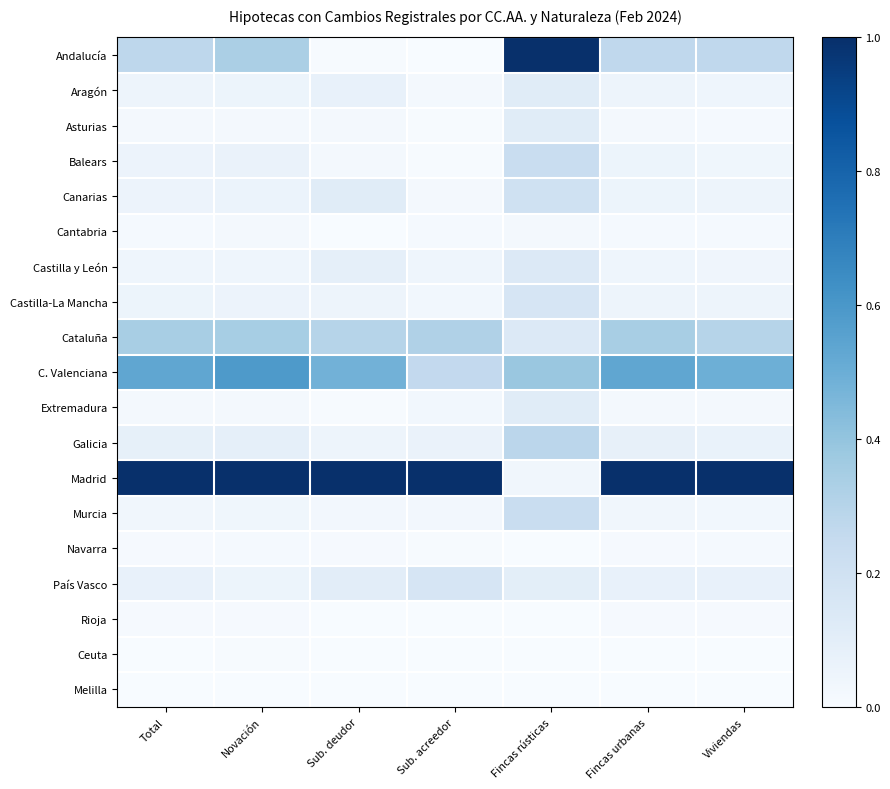

Reading left to right, list all the values displayed in this chart.

Andalucía: Total=0.3	Novación=0.3	Sub. deudor=0.0	Sub. acreedor=0.0	Fincas rústicas=1.0	Fincas urbanas=0.3	Viviendas=0.3
Aragón: Total=0.0	Novación=0.1	Sub. deudor=0.1	Sub. acreedor=0.0	Fincas rústicas=0.1	Fincas urbanas=0.0	Viviendas=0.0
Asturias: Total=0.0	Novación=0.0	Sub. deudor=0.0	Sub. acreedor=0.0	Fincas rústicas=0.1	Fincas urbanas=0.0	Viviendas=0.0
Balears: Total=0.1	Novación=0.1	Sub. deudor=0.0	Sub. acreedor=0.0	Fincas rústicas=0.2	Fincas urbanas=0.1	Viviendas=0.0
Canarias: Total=0.1	Novación=0.1	Sub. deudor=0.1	Sub. acreedor=0.0	Fincas rústicas=0.2	Fincas urbanas=0.1	Viviendas=0.0
Cantabria: Total=0.0	Novación=0.0	Sub. deudor=0.0	Sub. acreedor=0.0	Fincas rústicas=0.0	Fincas urbanas=0.0	Viviendas=0.0
Castilla y León: Total=0.0	Novación=0.0	Sub. deudor=0.1	Sub. acreedor=0.0	Fincas rústicas=0.1	Fincas urbanas=0.0	Viviendas=0.0
Castilla-La Mancha: Total=0.1	Novación=0.1	Sub. deudor=0.0	Sub. acreedor=0.0	Fincas rústicas=0.2	Fincas urbanas=0.1	Viviendas=0.1
Cataluña: Total=0.3	Novación=0.3	Sub. deudor=0.3	Sub. acreedor=0.3	Fincas rústicas=0.1	Fincas urbanas=0.3	Viviendas=0.3
C. Valenciana: Total=0.5	Novación=0.6	Sub. deudor=0.5	Sub. acreedor=0.3	Fincas rústicas=0.4	Fincas urbanas=0.5	Viviendas=0.5
Extremadura: Total=0.0	Novación=0.0	Sub. deudor=0.0	Sub. acreedor=0.0	Fincas rústicas=0.1	Fincas urbanas=0.0	Viviendas=0.0
Galicia: Total=0.1	Novación=0.1	Sub. deudor=0.0	Sub. acreedor=0.1	Fincas rústicas=0.3	Fincas urbanas=0.1	Viviendas=0.1
Madrid: Total=1.0	Novación=1.0	Sub. deudor=1.0	Sub. acreedor=1.0	Fincas rústicas=0.0	Fincas urbanas=1.0	Viviendas=1.0
Murcia: Total=0.0	Novación=0.0	Sub. deudor=0.0	Sub. acreedor=0.0	Fincas rústicas=0.2	Fincas urbanas=0.0	Viviendas=0.0
Navarra: Total=0.0	Novación=0.0	Sub. deudor=0.0	Sub. acreedor=0.0	Fincas rústicas=0.0	Fincas urbanas=0.0	Viviendas=0.0
País Vasco: Total=0.1	Novación=0.1	Sub. deudor=0.1	Sub. acreedor=0.2	Fincas rústicas=0.1	Fincas urbanas=0.1	Viviendas=0.1
Rioja: Total=0.0	Novación=0.0	Sub. deudor=0.0	Sub. acreedor=0.0	Fincas rústicas=0.0	Fincas urbanas=0.0	Viviendas=0.0
Ceuta: Total=0.0	Novación=0.0	Sub. deudor=0.0	Sub. acreedor=0.0	Fincas rústicas=0.0	Fincas urbanas=0.0	Viviendas=0.0
Melilla: Total=0.0	Novación=0.0	Sub. deudor=0.0	Sub. acreedor=0.0	Fincas rústicas=0.0	Fincas urbanas=0.0	Viviendas=0.0